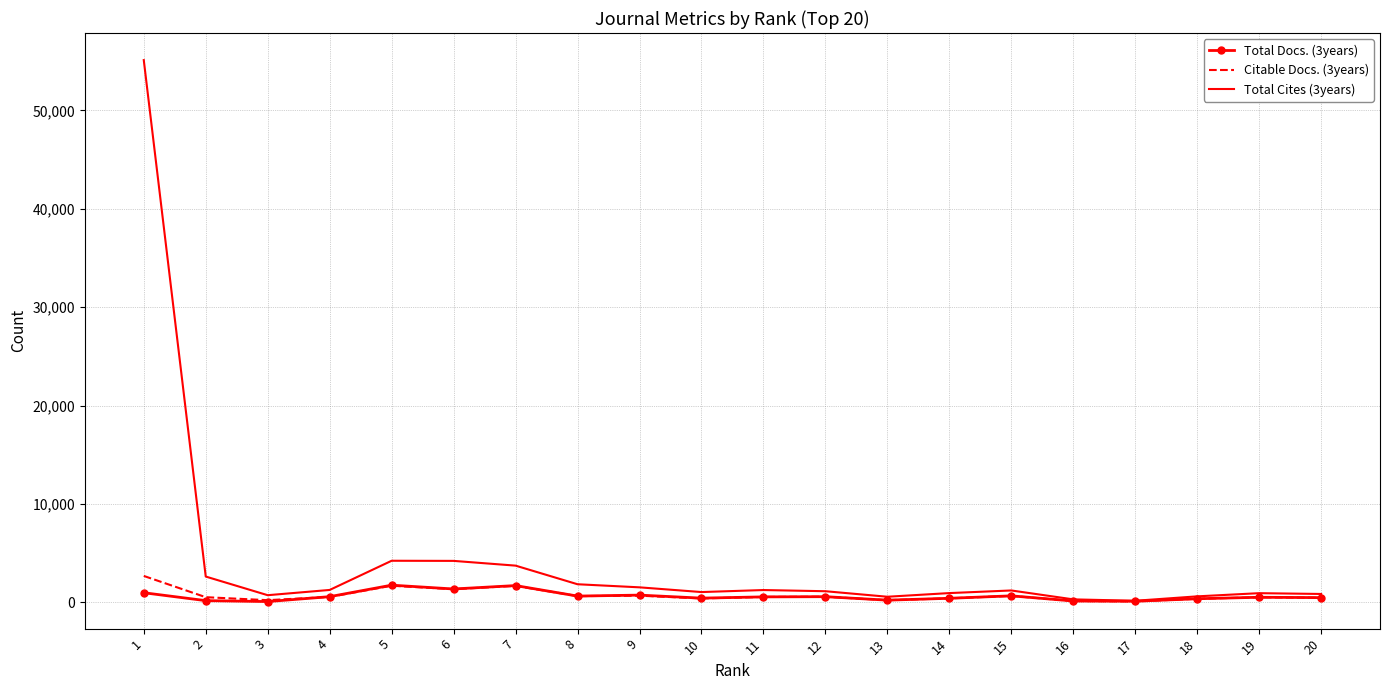

True or false: Total Cites (3years) has more than 0 points higher than both neighbors.

True